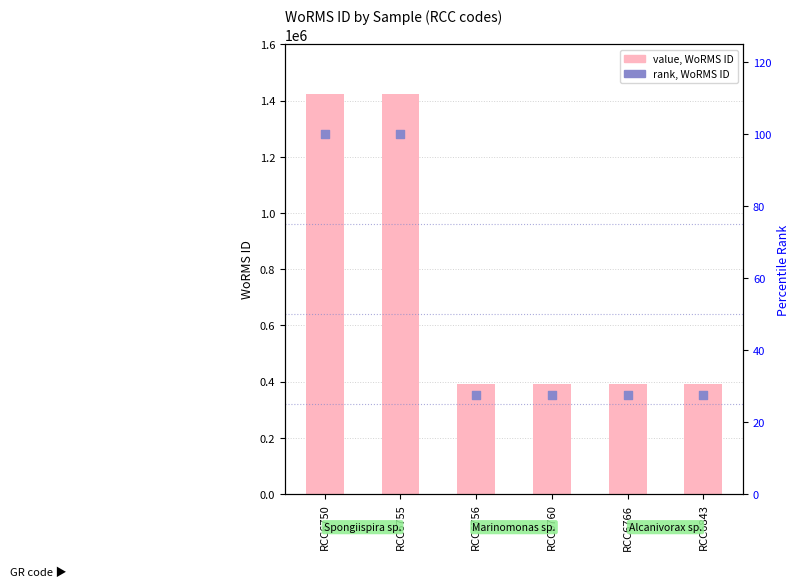

Is the value of rank, WoRMS ID at RCC6766 greater than the value of value, WoRMS ID at RCC6756?

No